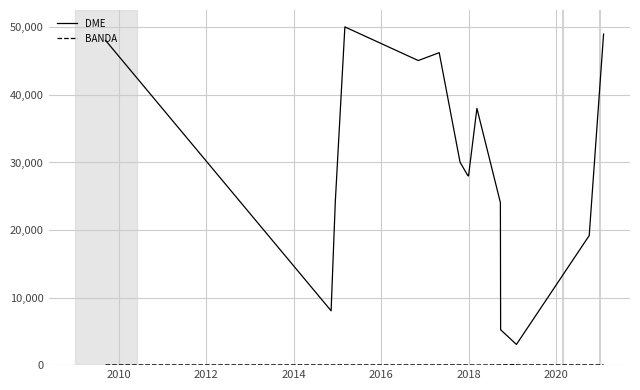

Rank the series by their maximum value, from highest to lowest.

DME, BANDA